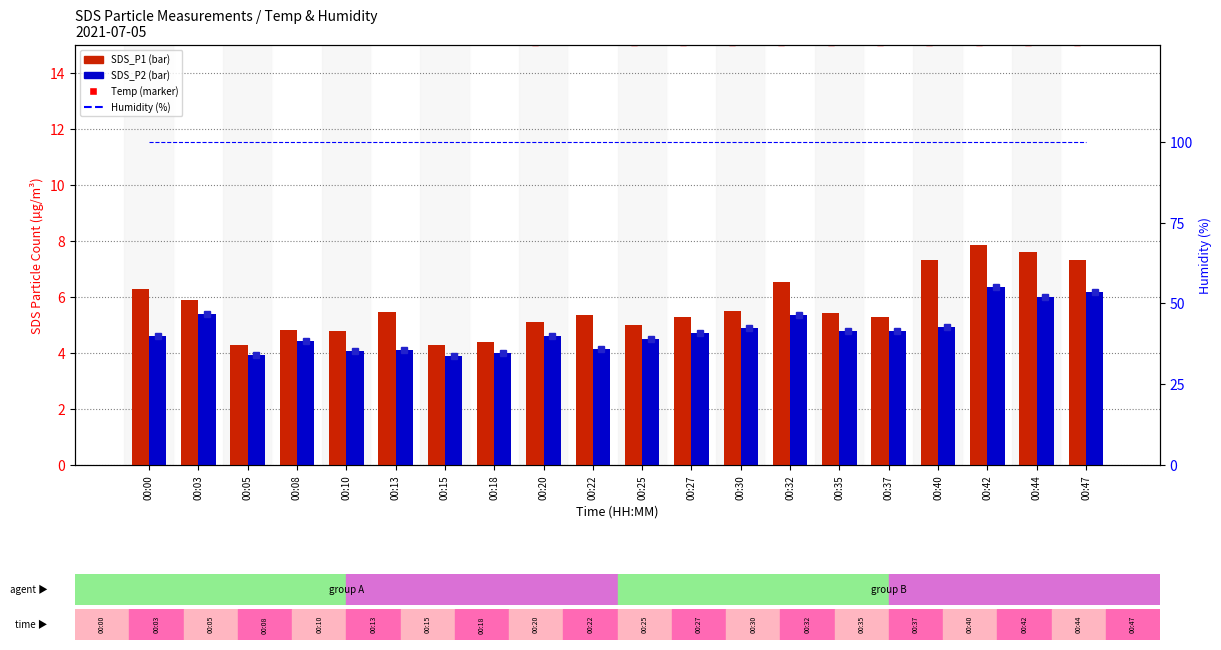

Reading left to right, extract all data points from this chart.

SDS_P1: 6.3	5.9	4.3	4.8	4.8	5.5	4.3	4.4	5.1	5.4	5.0	5.3	5.5	6.5	5.4	5.3	7.3	7.9	7.6	7.3
SDS_P2: 4.6	5.4	3.9	4.4	4.1	4.1	3.9	4.0	4.6	4.1	4.5	4.7	4.9	5.4	4.8	4.8	4.9	6.4	6.0	6.2
Humidity: 99.9	99.9	99.9	99.9	99.9	99.9	99.9	99.9	99.9	99.9	99.9	99.9	99.9	99.9	99.9	99.9	99.9	99.9	99.9	99.9